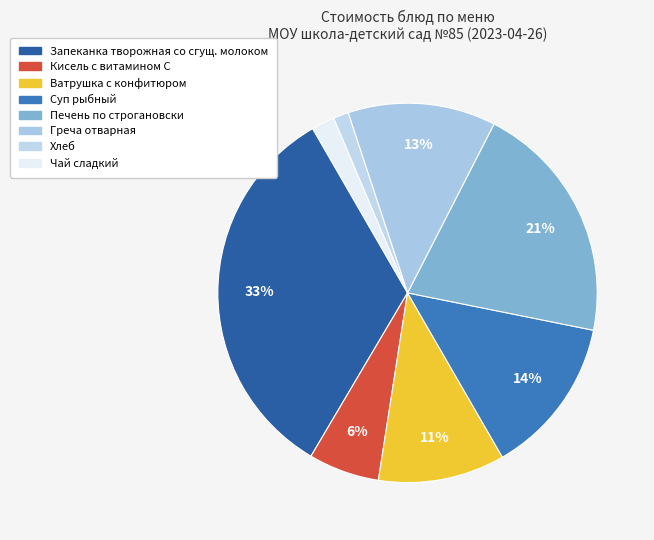

Which category has the smallest portion of the pie?

Хлеб